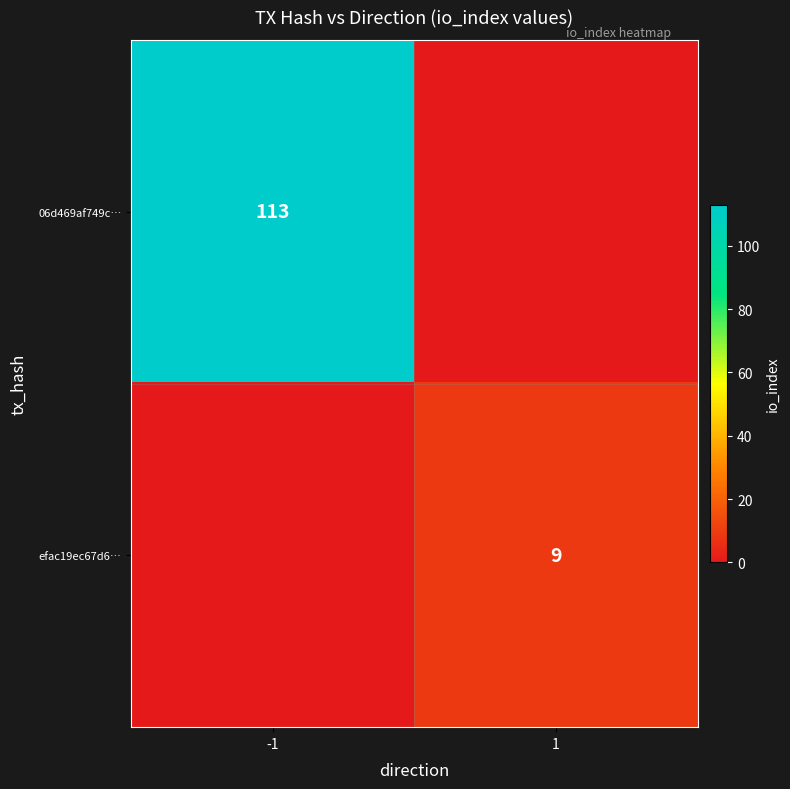

Is it true that efac19ec67d6… equals 4 at 1?

False